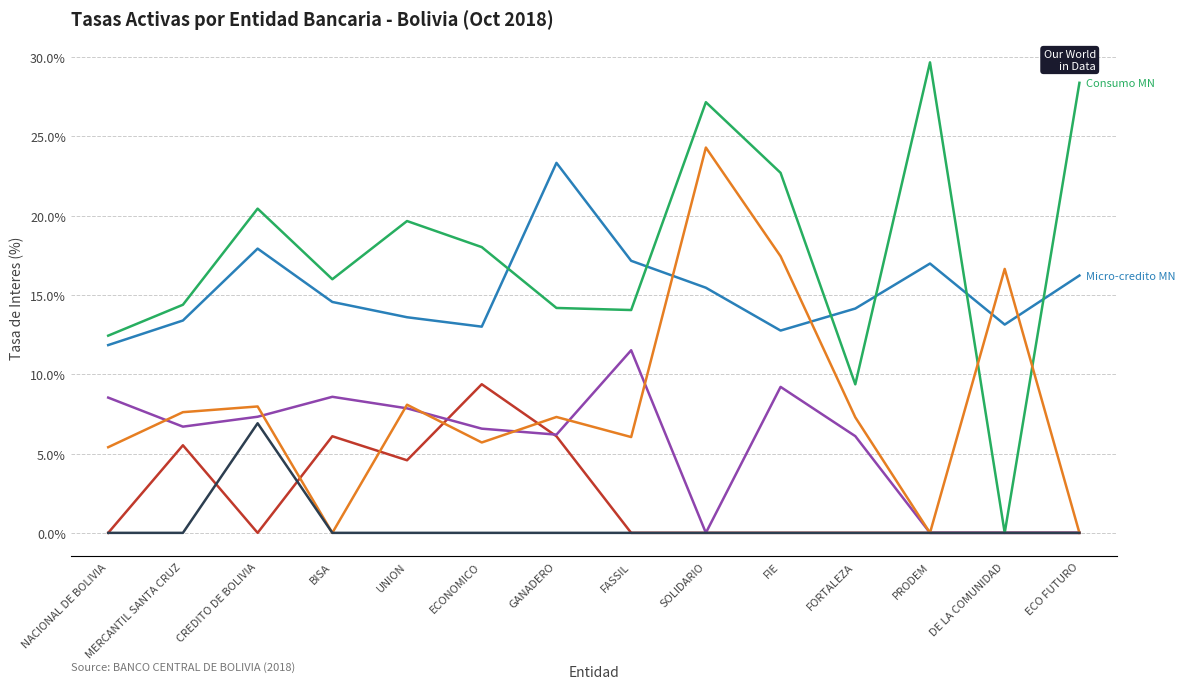

What is the spread (max minus min) of values at FASSIL?

17.2